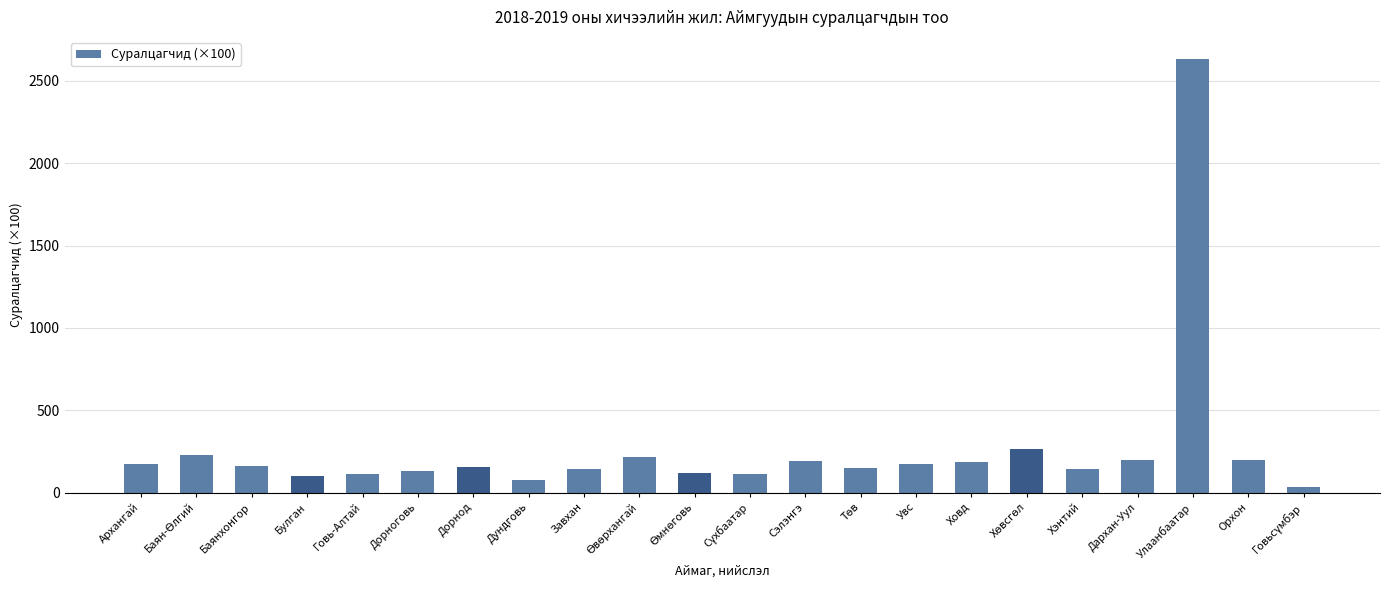

Count the number of data series in this chart.

1